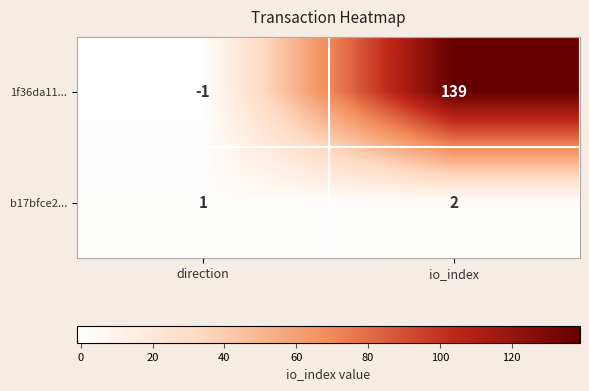

Reading left to right, extract all data points from this chart.

1f36da11...: -1	139
b17bfce2...: 1	2